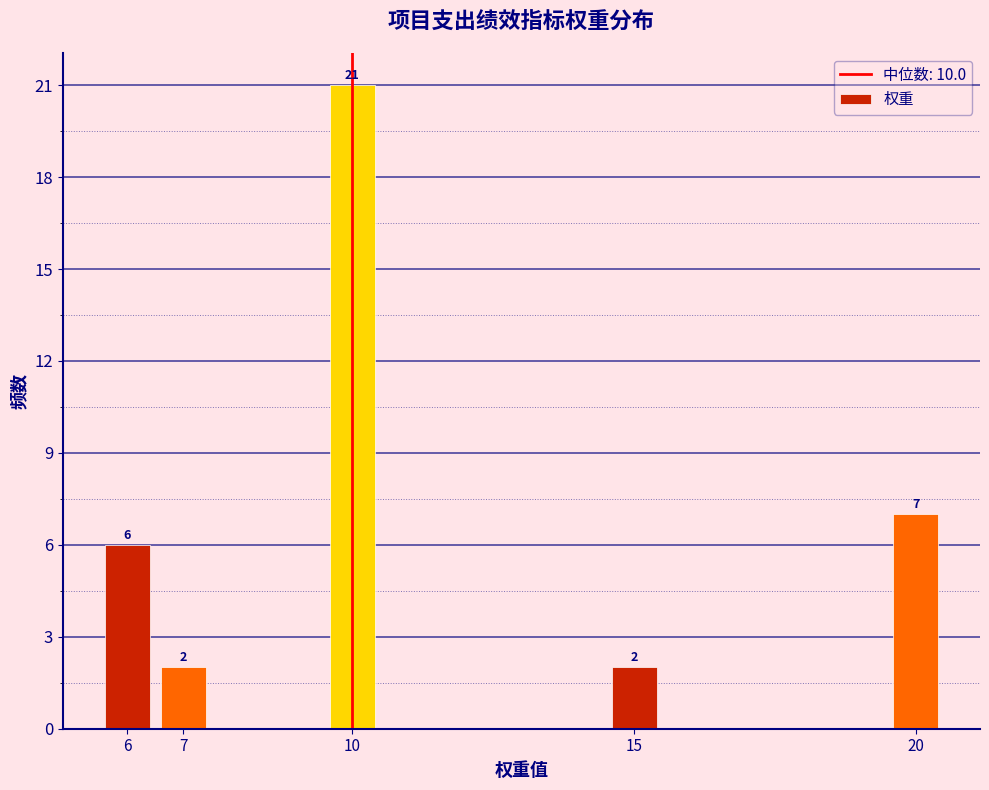

Reading left to right, what are all the values shown in this chart?

6=6	7=2	10=21	15=2	20=7